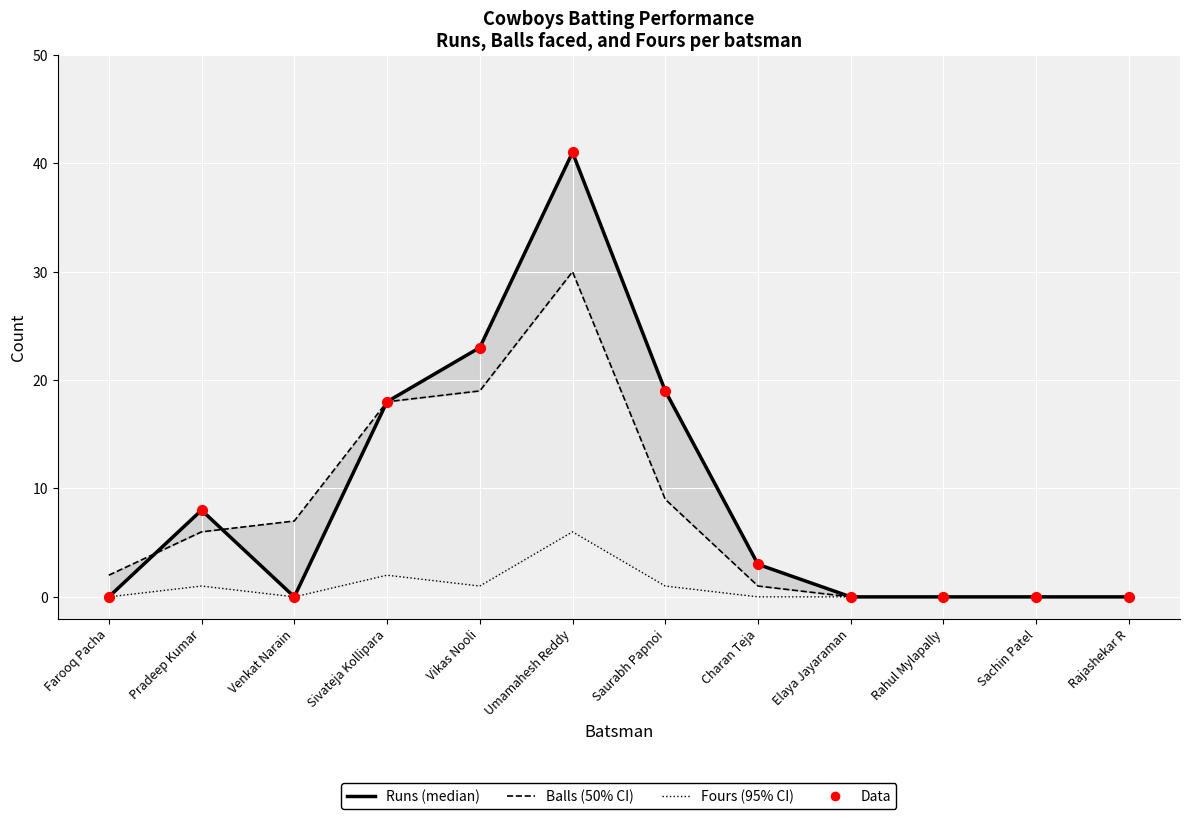

Which series has the largest total across all categories?

Runs (median)